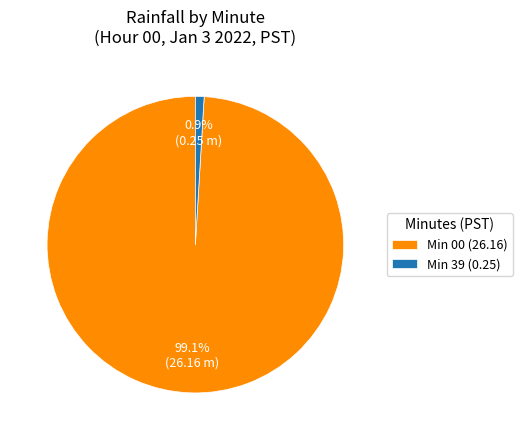

What is the total percentage of Min 00 (26.16) and Min 39 (0.25)?

100.0%